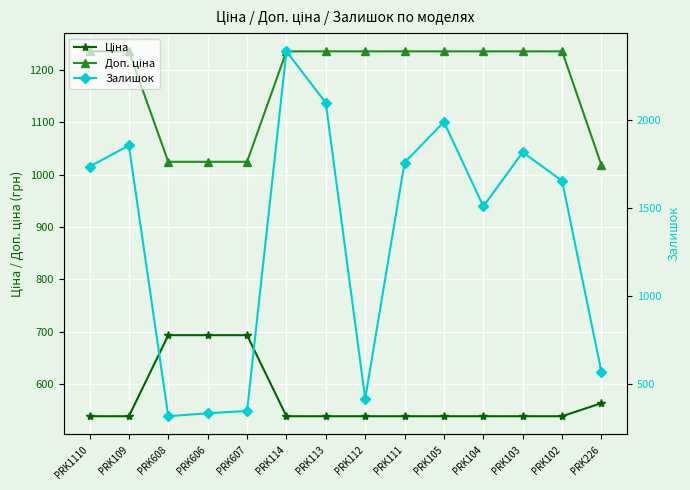

List the series in order of their overall mean, lowest first.

Ціна, Доп. ціна, Залишок